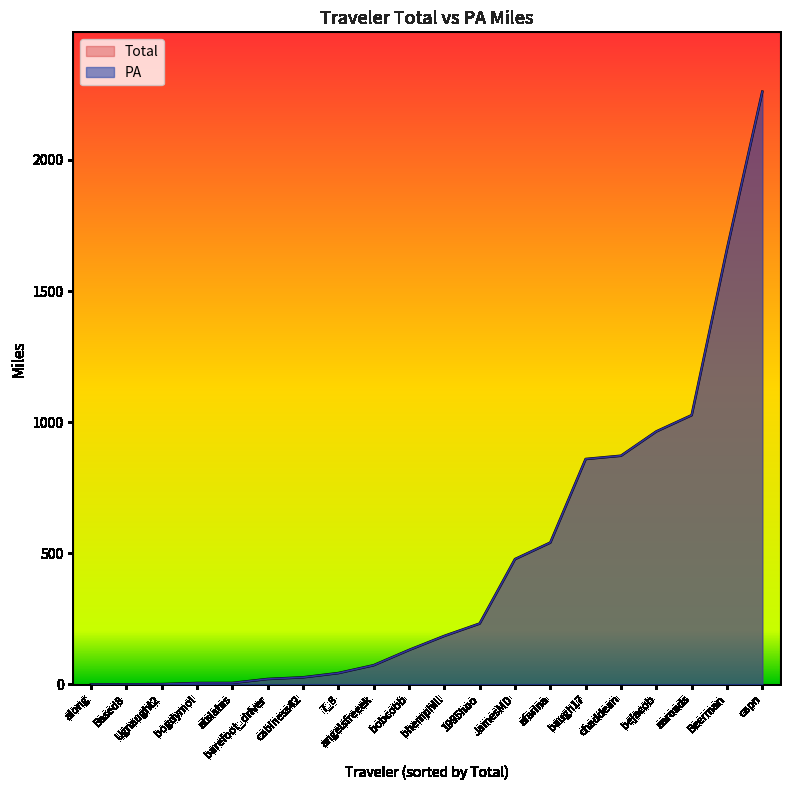

True or false: PA has a value of 859.7 at baugh17.

True